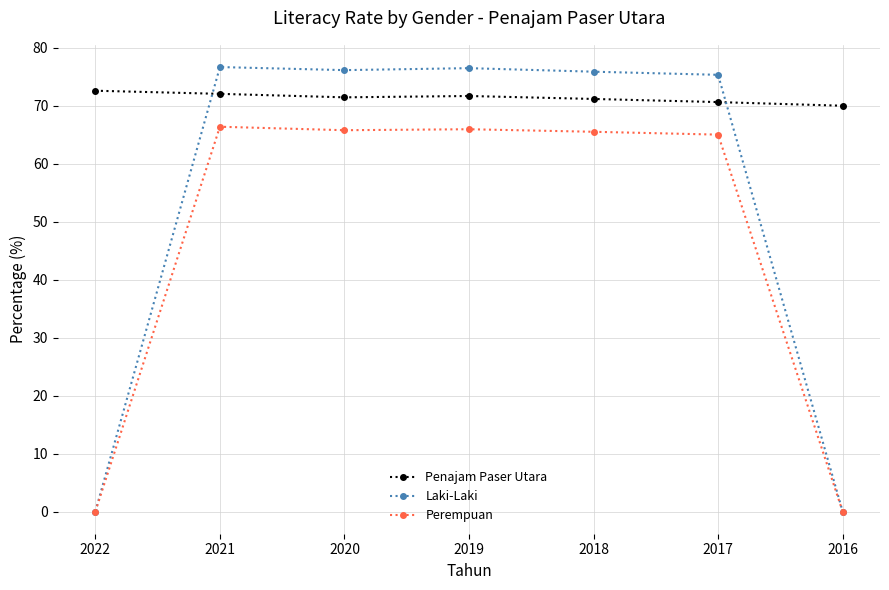

Is the value of Laki-Laki at 2022 greater than the value of Penajam Paser Utara at 2016?

No